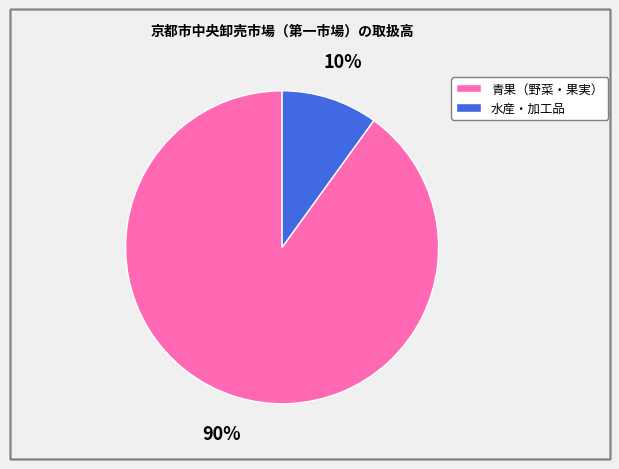

Is there any slice that represents more than half of the pie?

Yes